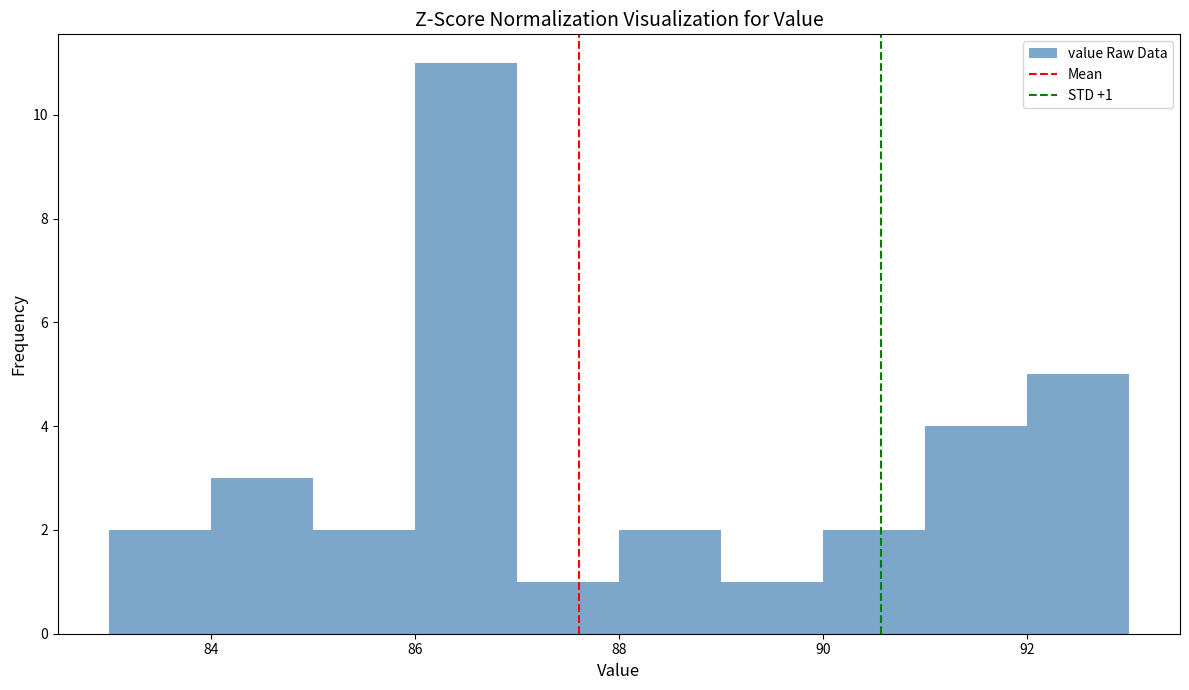

Which range on the x-axis has the tallest bar?

86 to 87